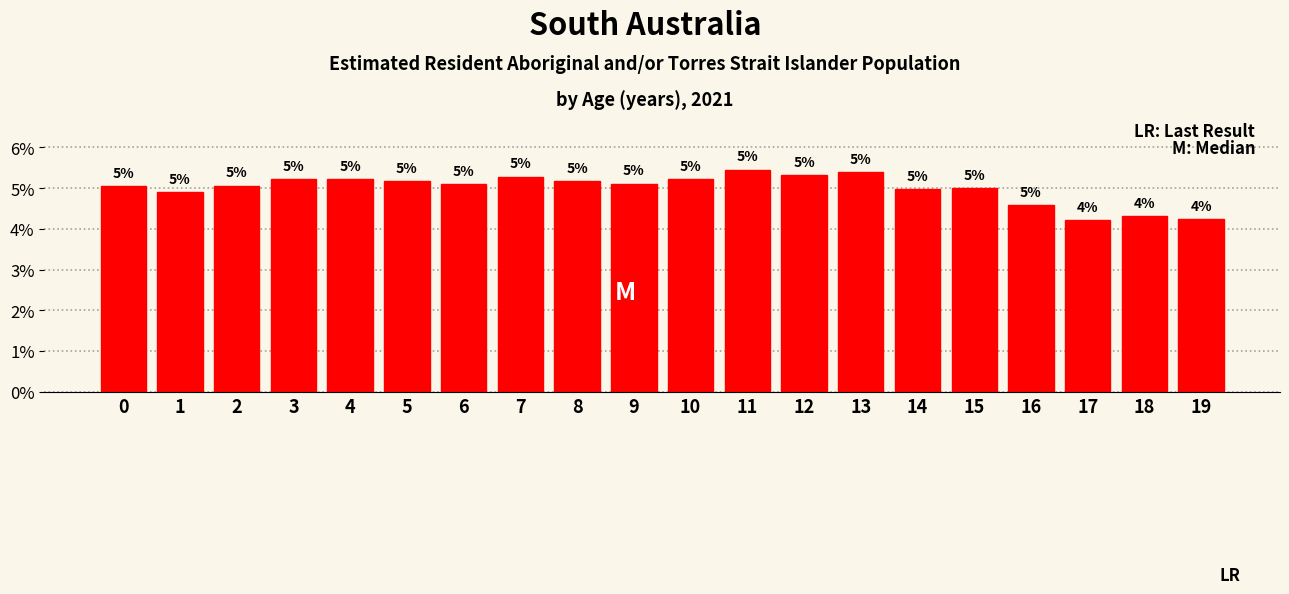

What is the value of the 15th bar from the left?

5.0